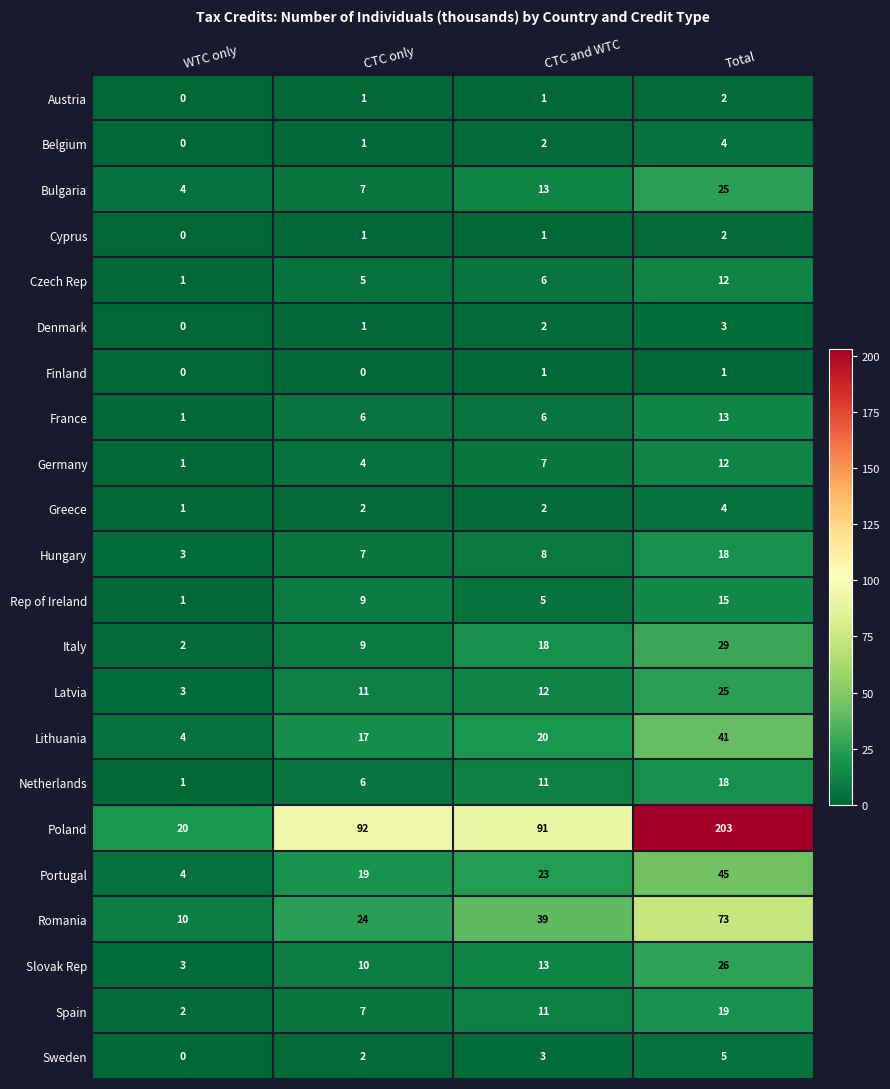

What is the spread (max minus min) of values at Total?

202